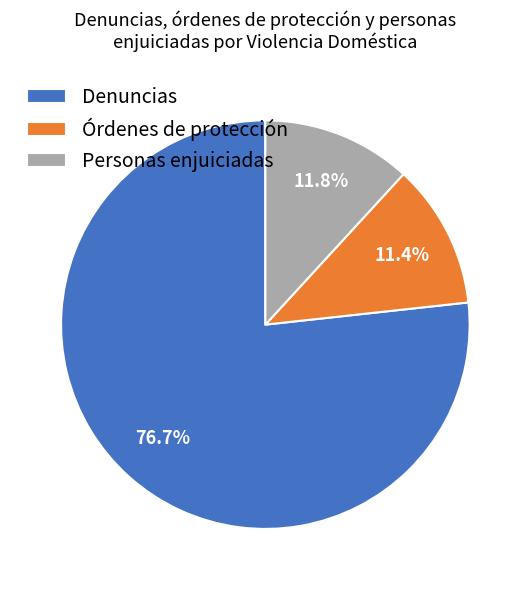

What percentage is the Denuncias slice, to the nearest percent?

77%